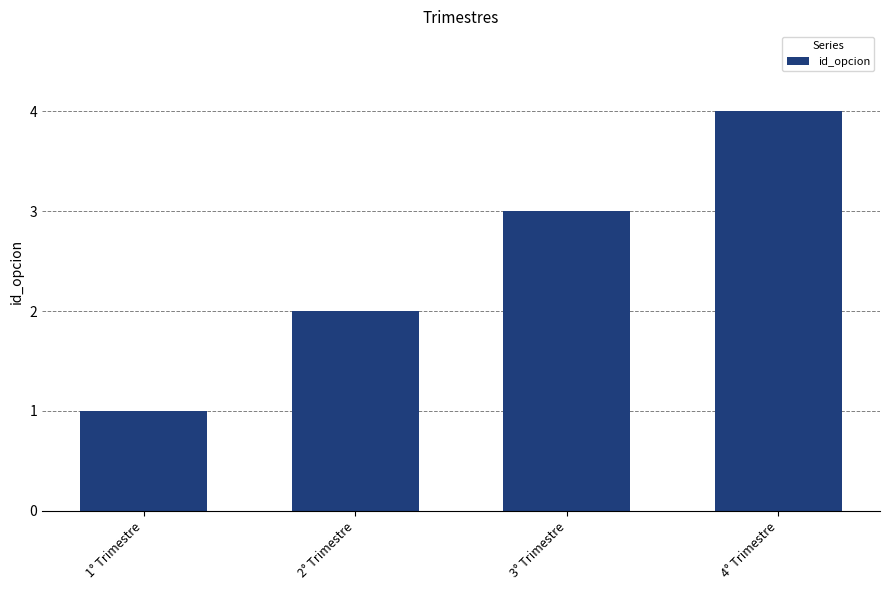

Reading right to left, transcribe all the data shown in this chart.

4	3	2	1